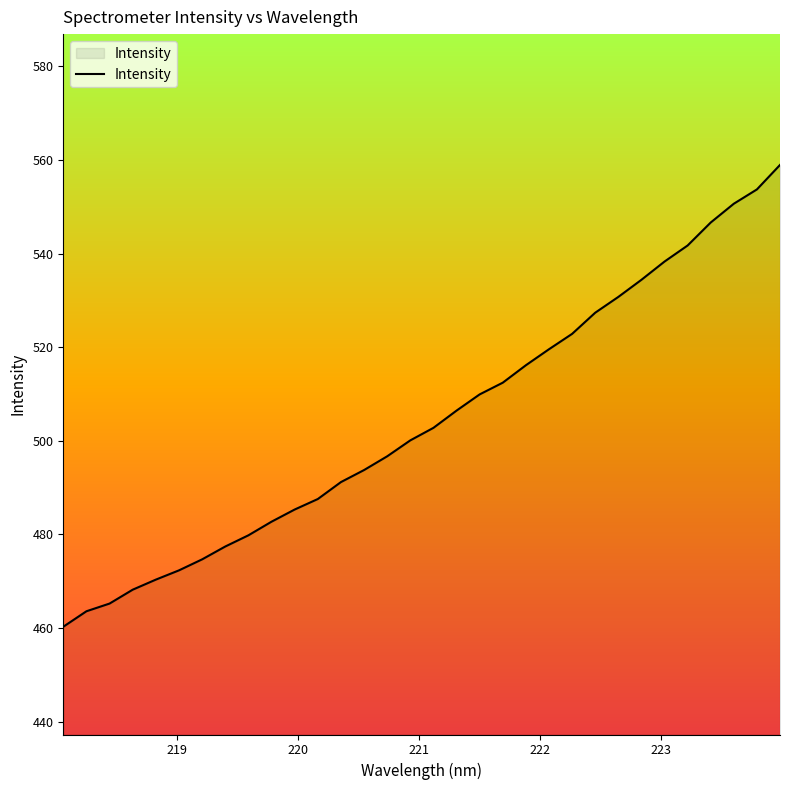

What is the difference between the maximum and minimum values?

98.6